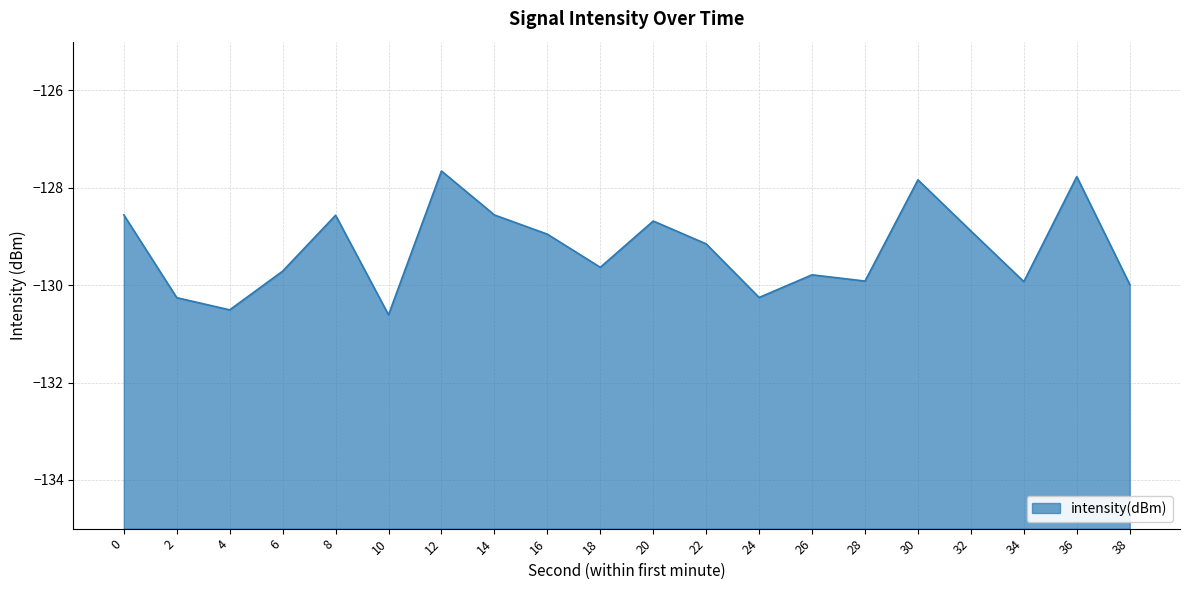

Is it true that the value at 26 is -129.8?

True